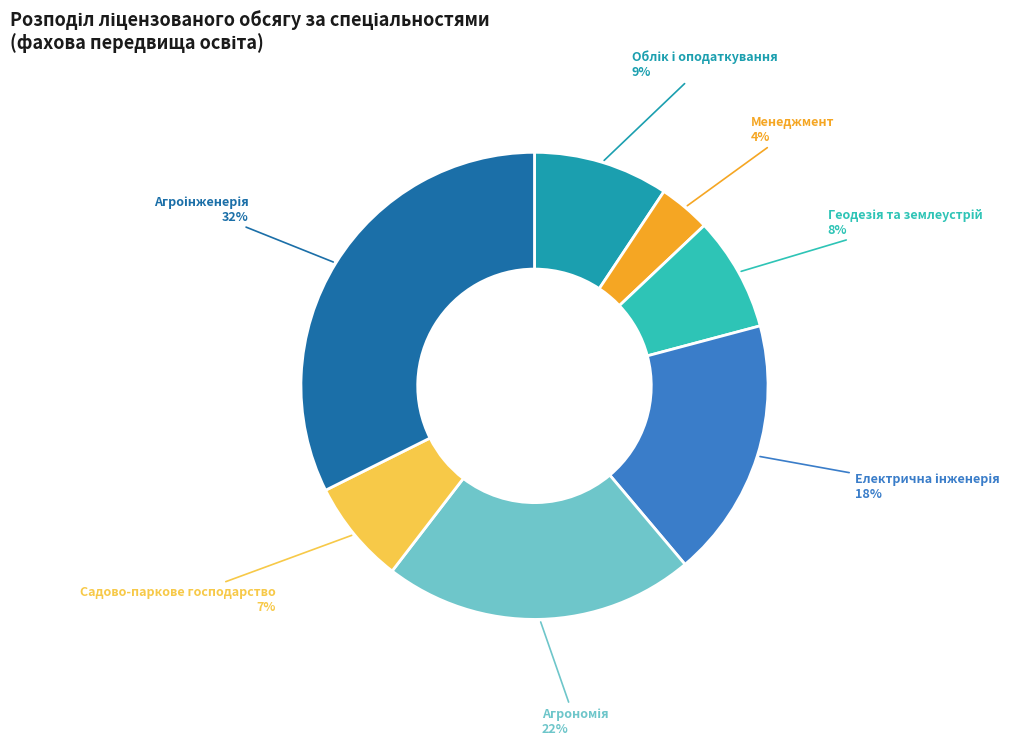

To the nearest percent, what is the average slice percentage?

14%